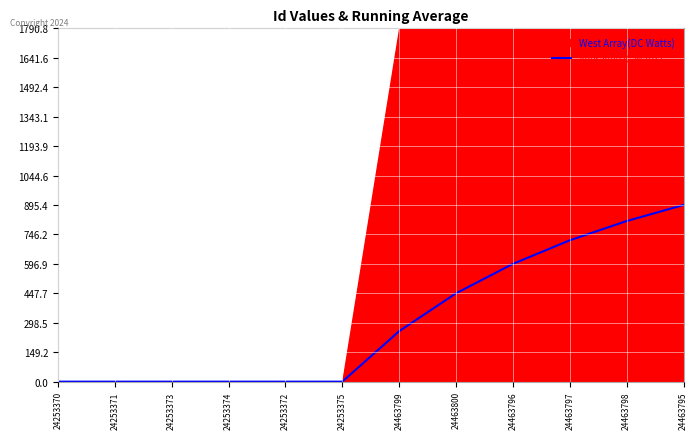

What is the approximate value at 24463798?

814.0